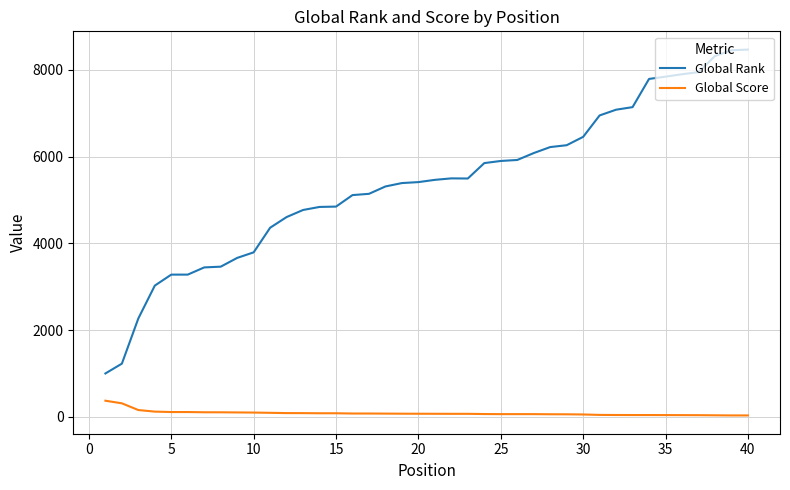

What is the highest value of the Global Rank series?

8463